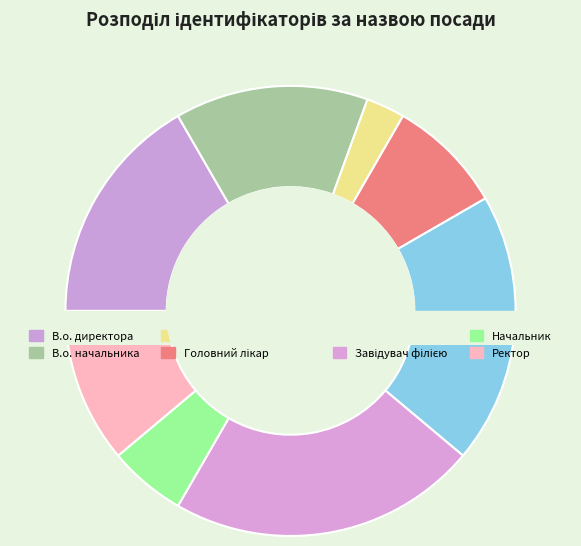

The Головний лікар slice represents 22% of the pie. True or false?

False